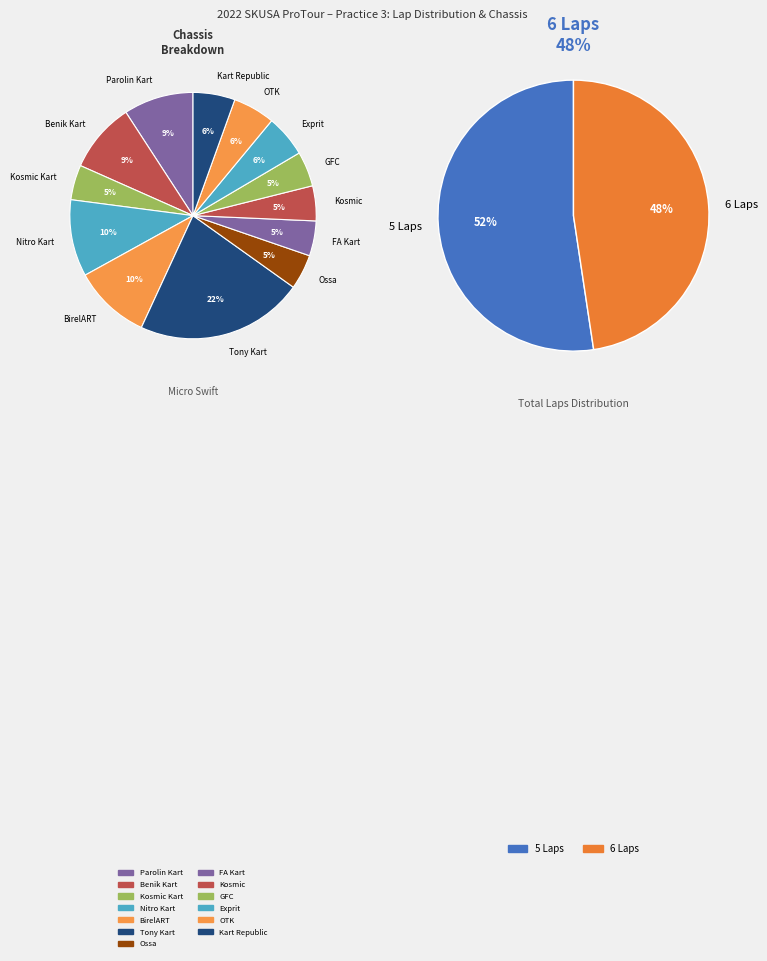

Is it true that Sawyer Chambers is 14% of the pie?

False